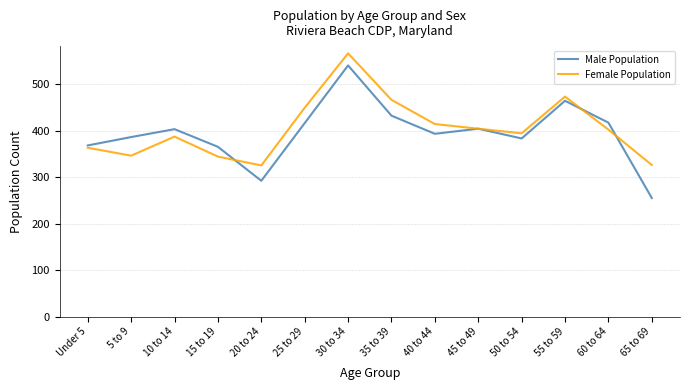

Where is the first local minimum for Male Population?

20 to 24